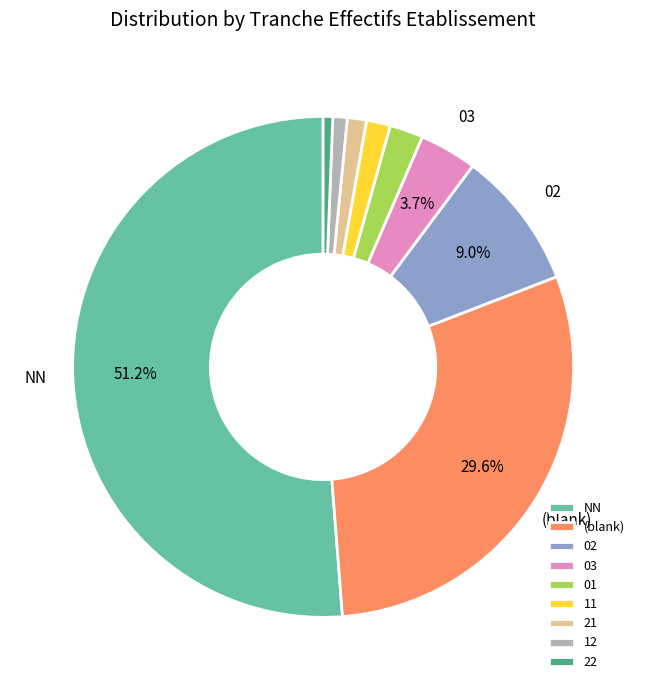

Which slice represents more than half of the pie?

NN